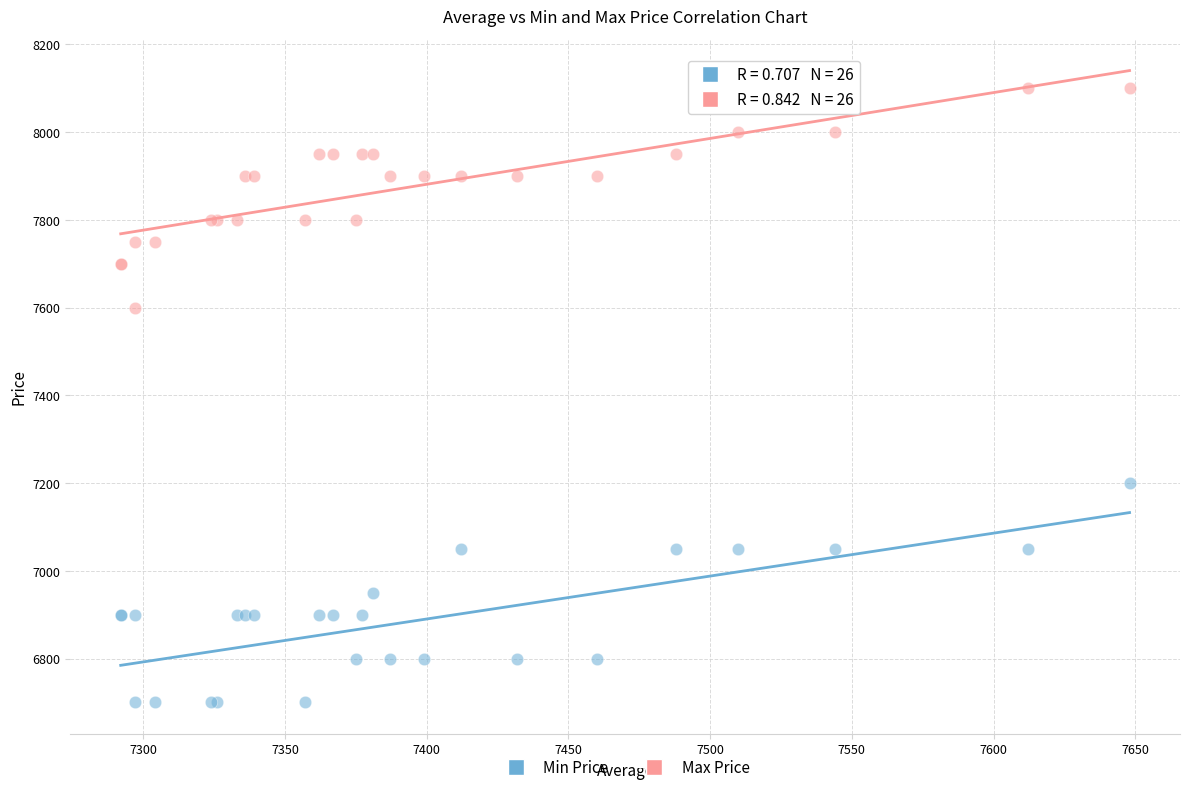

Which series reaches the minimum Y coordinate?

Min Price